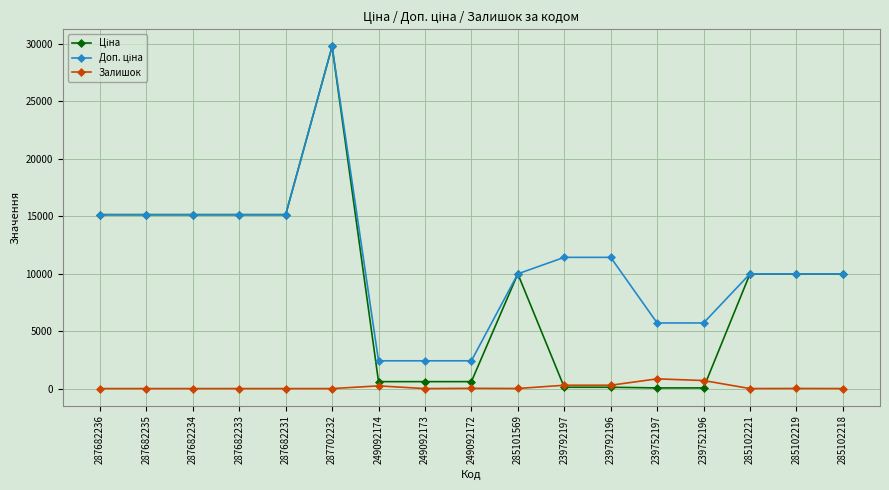

What is the spread (max minus min) of values at 287682233?

15120.0